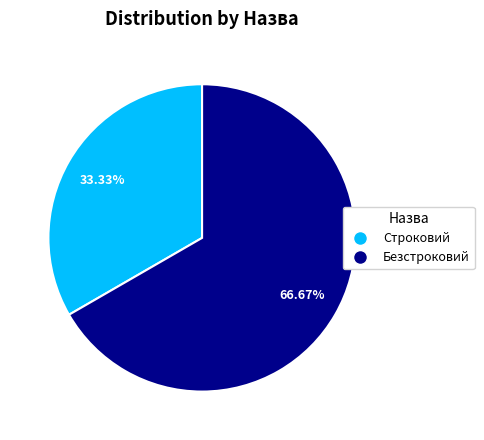

How many segments does this pie chart have?

2